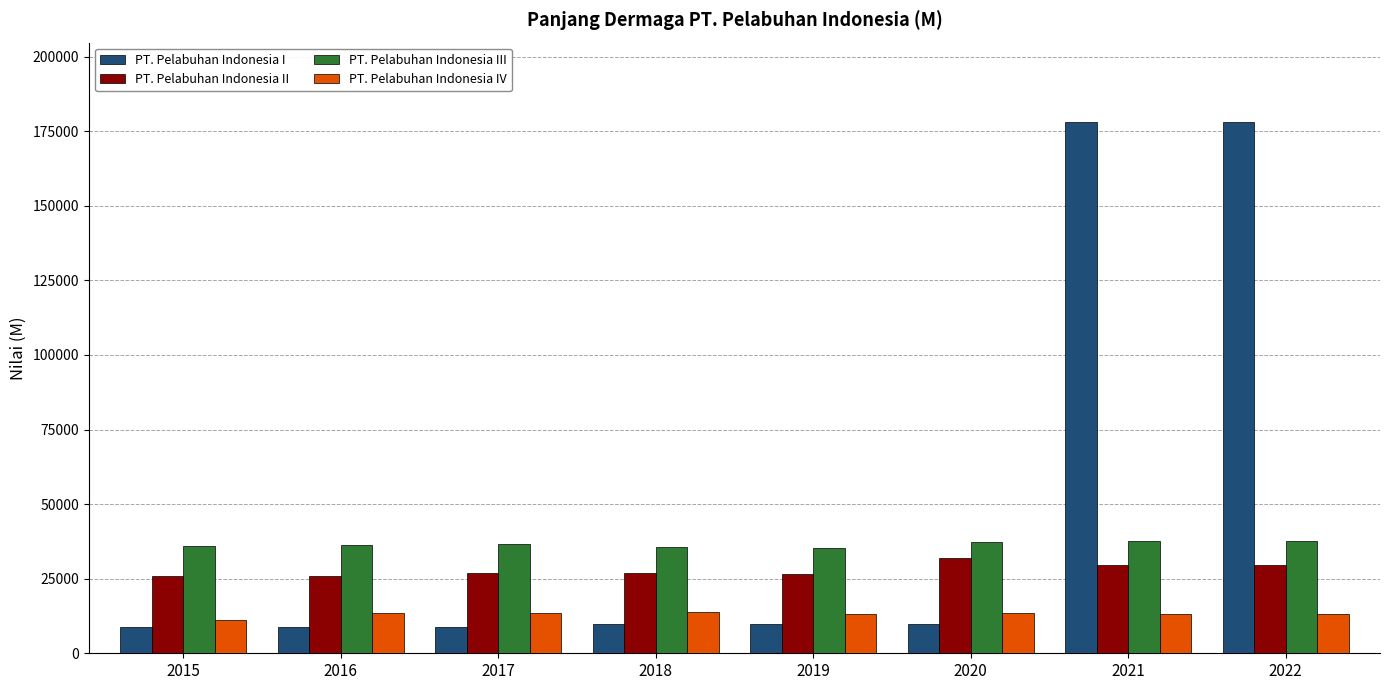

List the series in order of their overall mean, highest first.

PT. Pelabuhan Indonesia I, PT. Pelabuhan Indonesia III, PT. Pelabuhan Indonesia II, PT. Pelabuhan Indonesia IV